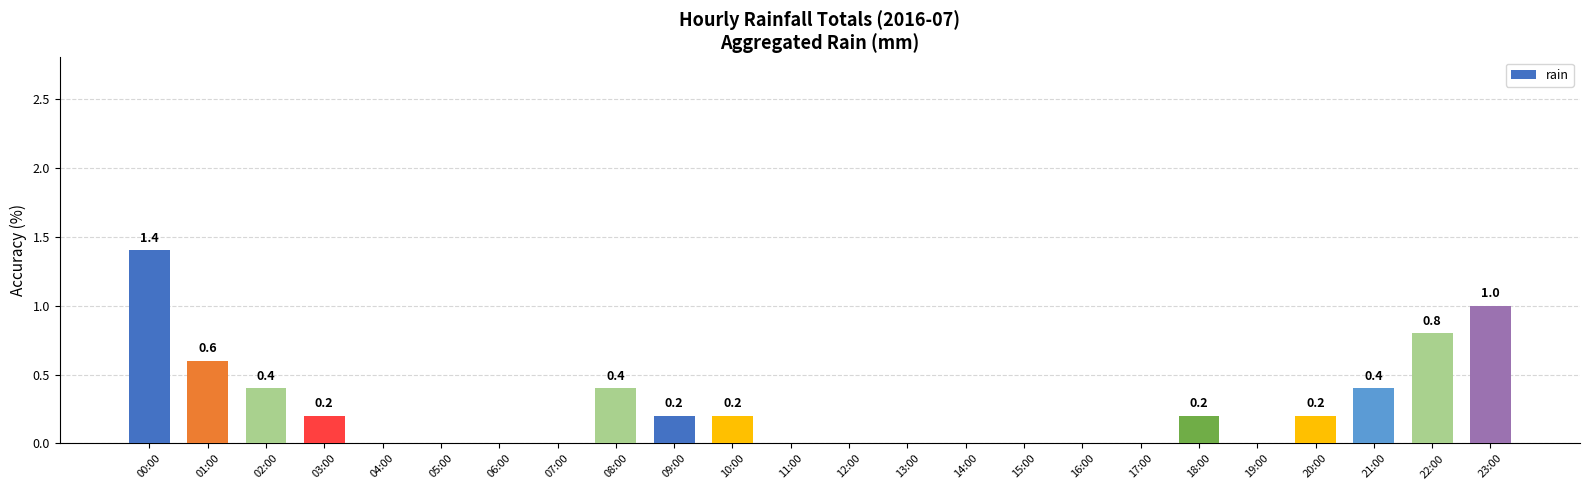

Is it true that the value at 12:00 is 0.6?

False